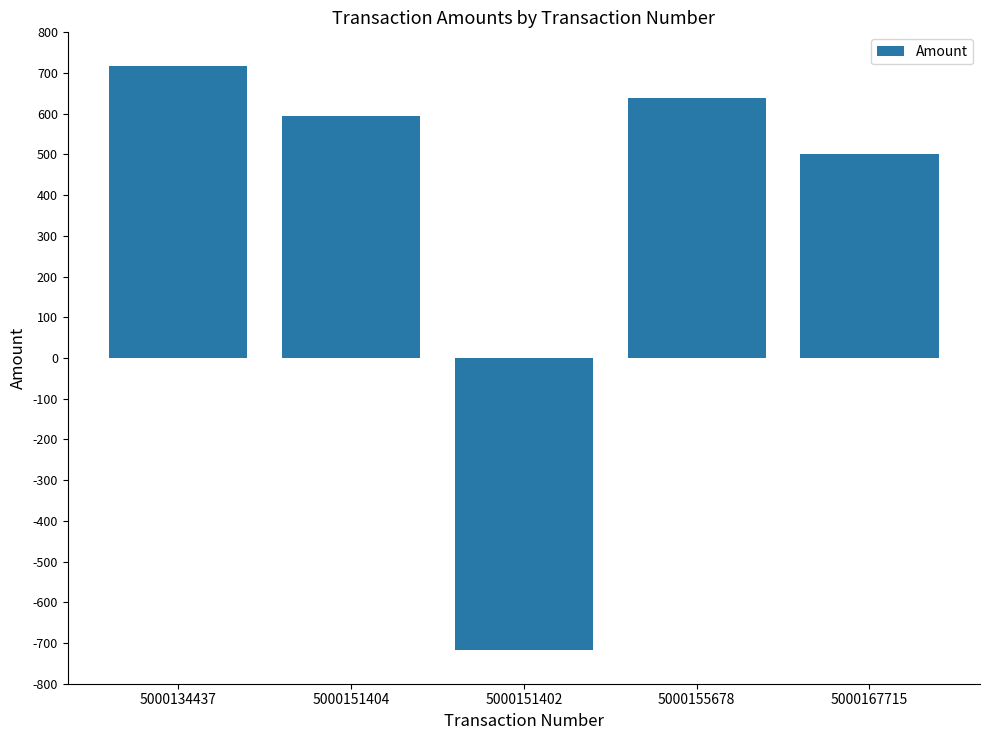

The value at 5000167715 is 784.2. True or false?

False